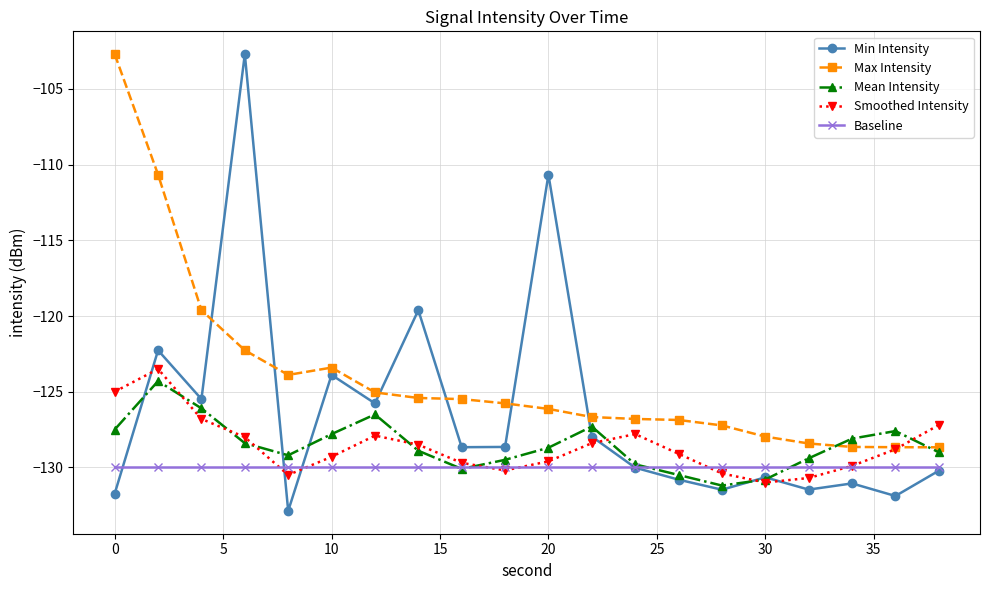

Which series has the largest total across all categories?

Max Intensity